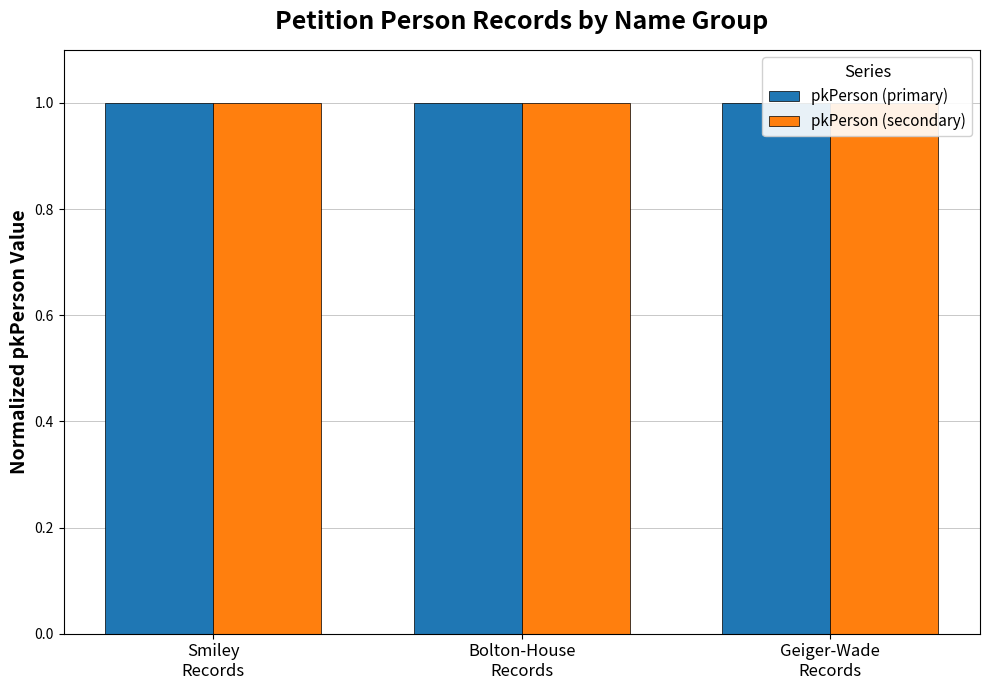

What is the sum of all pkPerson (primary) values?

3.0